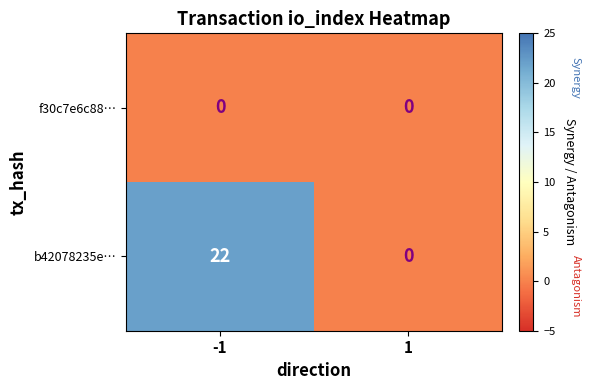

The f30c7e6c88… series shows 0 at 1. True or false?

True